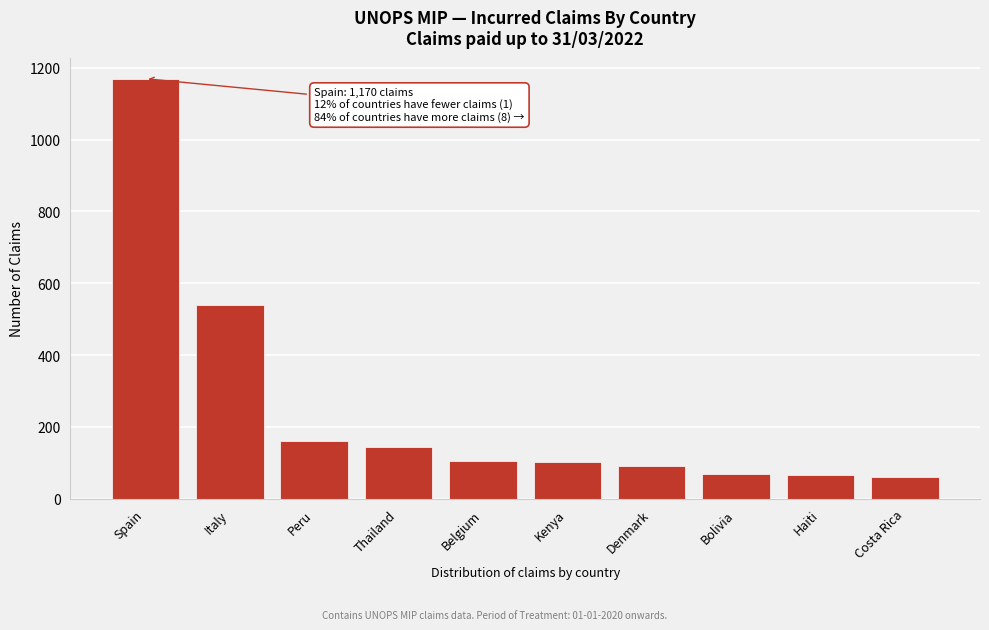

What is the difference between the values at Belgium and Bolivia?

37